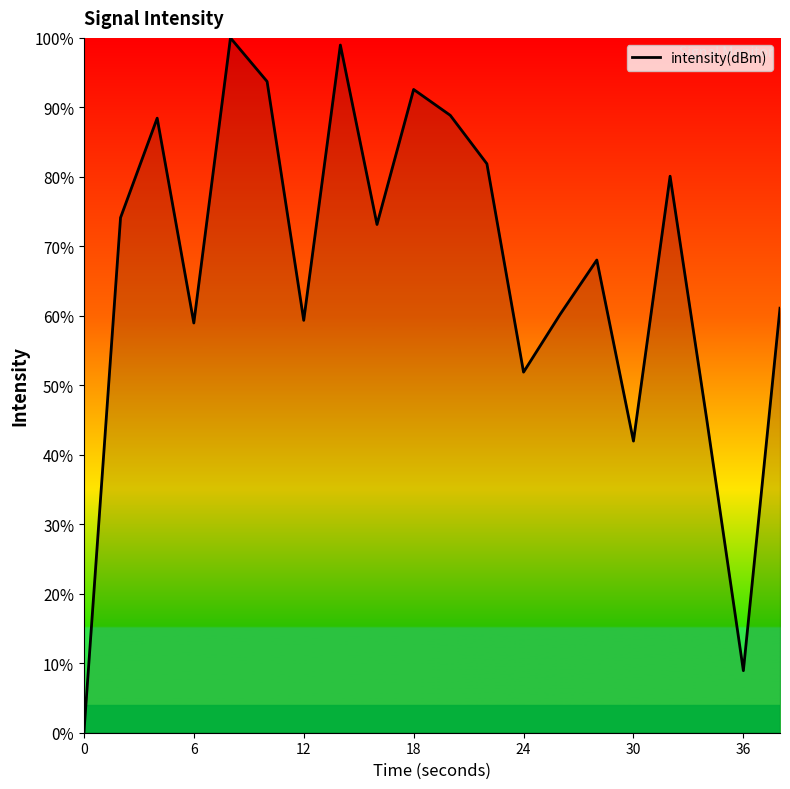

What is the difference between the maximum and minimum values?

100.0